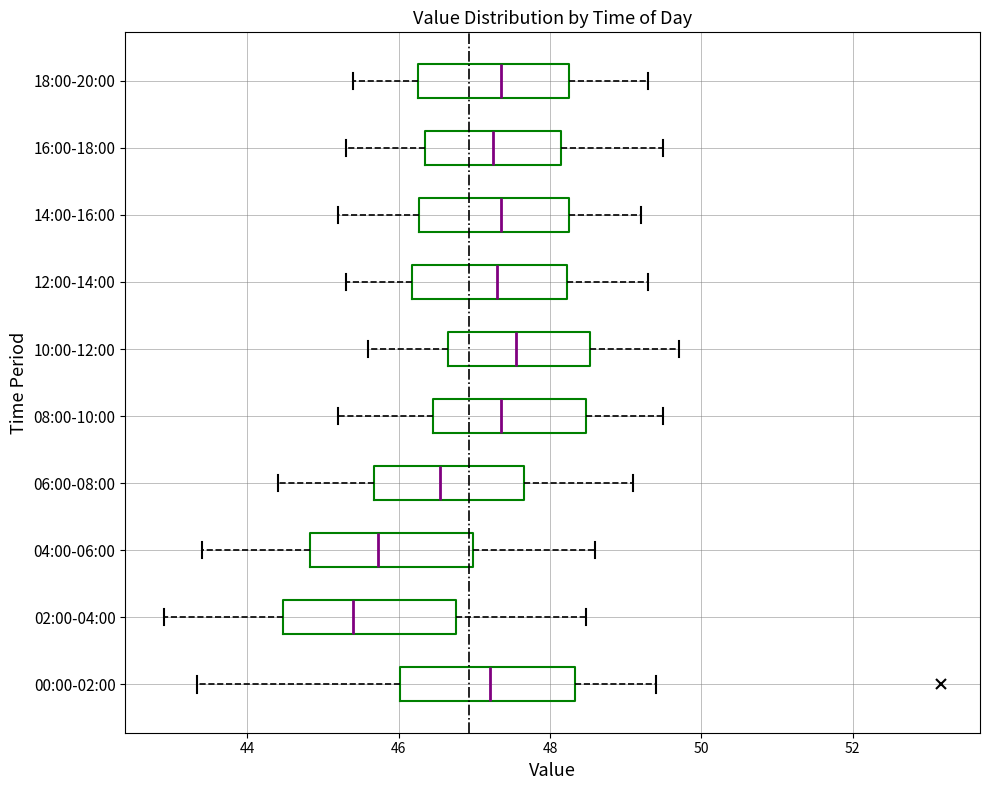

Reading bottom to top, read every box against the x-axis: the position of its median line, the range the box covers, and the ends of its whiskers. The values are not printed on the chart, so give them approximately, as read against the axis.

00:00-02:00: median 47.2, box 46.0 to 48.4, whiskers 43.4 to 49.4
02:00-04:00: median 45.4, box 44.4 to 46.8, whiskers 43.0 to 48.4
04:00-06:00: median 45.8, box 44.8 to 47.0, whiskers 43.4 to 48.6
06:00-08:00: median 46.6, box 45.6 to 47.6, whiskers 44.4 to 49.2
08:00-10:00: median 47.4, box 46.4 to 48.4, whiskers 45.2 to 49.6
10:00-12:00: median 47.6, box 46.6 to 48.6, whiskers 45.6 to 49.8
12:00-14:00: median 47.4, box 46.2 to 48.2, whiskers 45.4 to 49.4
14:00-16:00: median 47.4, box 46.2 to 48.2, whiskers 45.2 to 49.2
16:00-18:00: median 47.2, box 46.4 to 48.2, whiskers 45.4 to 49.6
18:00-20:00: median 47.4, box 46.2 to 48.2, whiskers 45.4 to 49.4